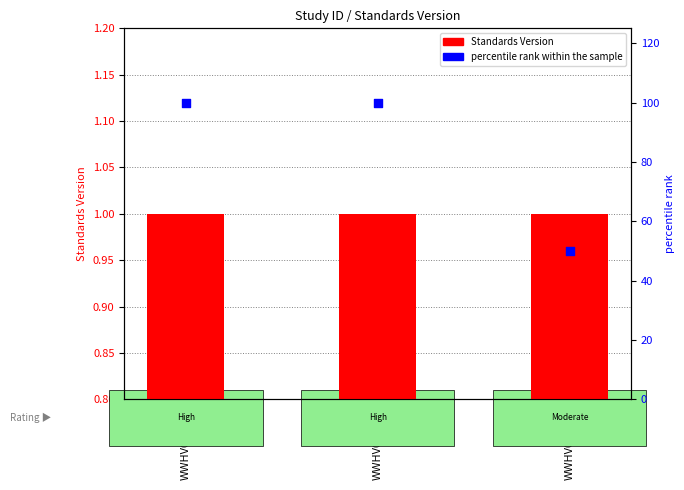

Which series contains the lowest Y value?

Standards Version